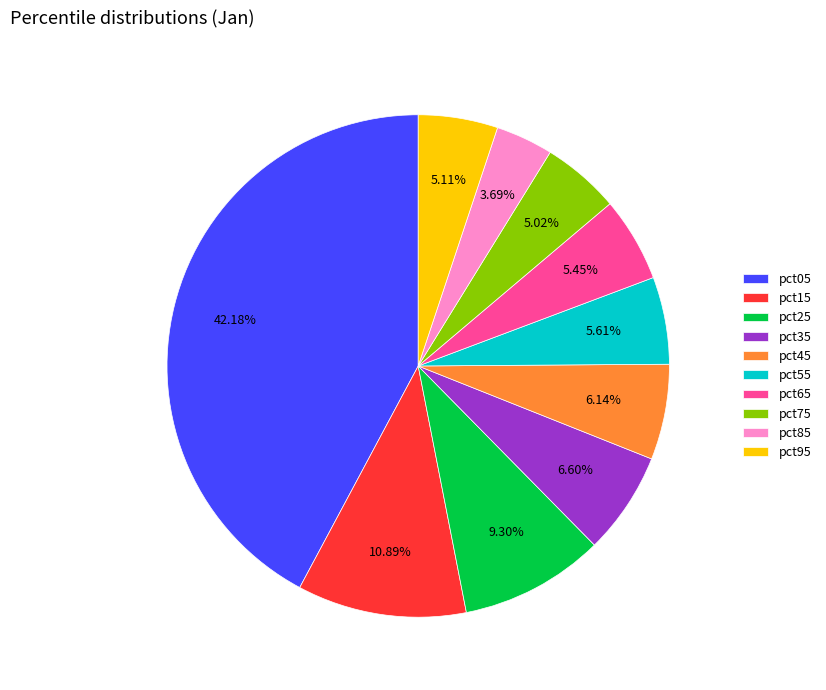

What percentage is the pct05 slice, to the nearest percent?

42%